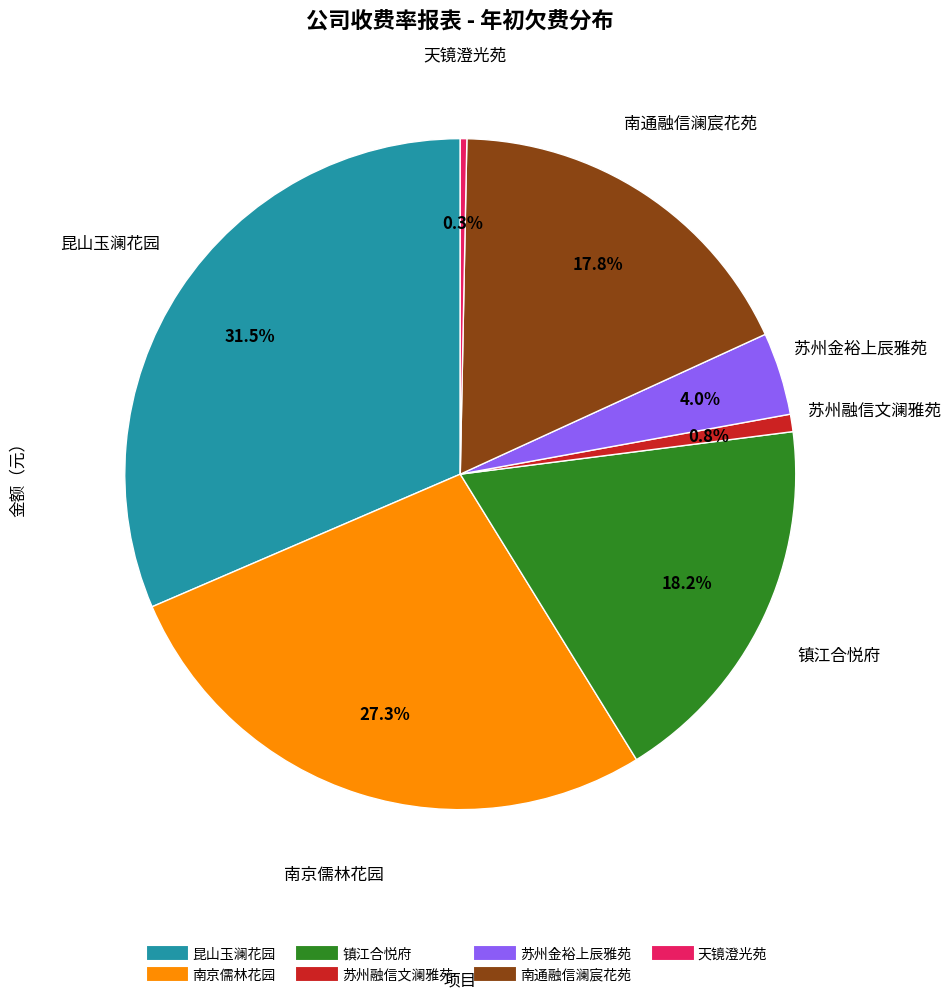

Does 昆山玉澜花园 represent more than half of the total?

No